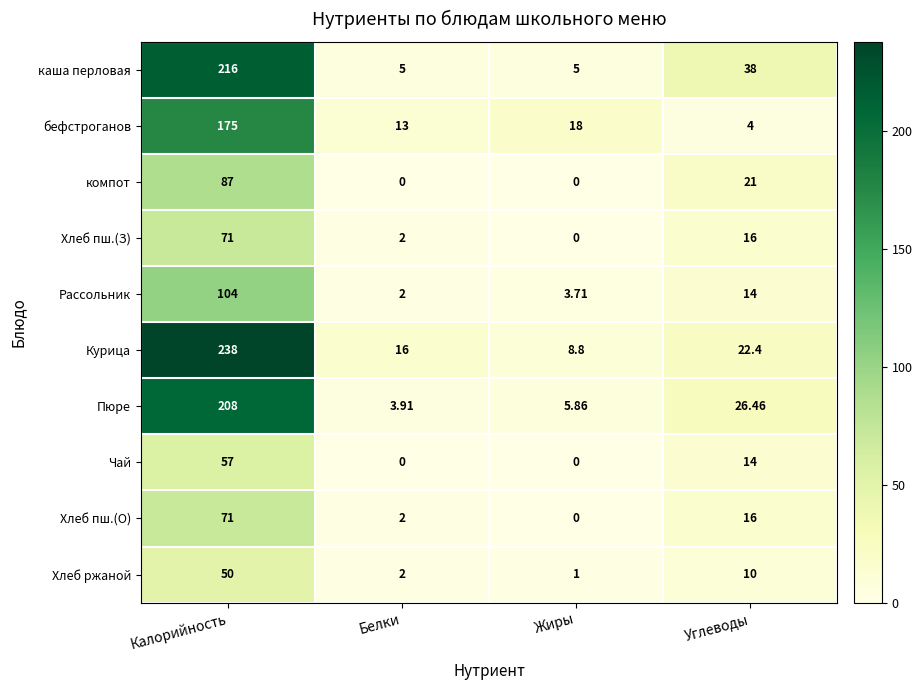

How many data points does each series have?

4